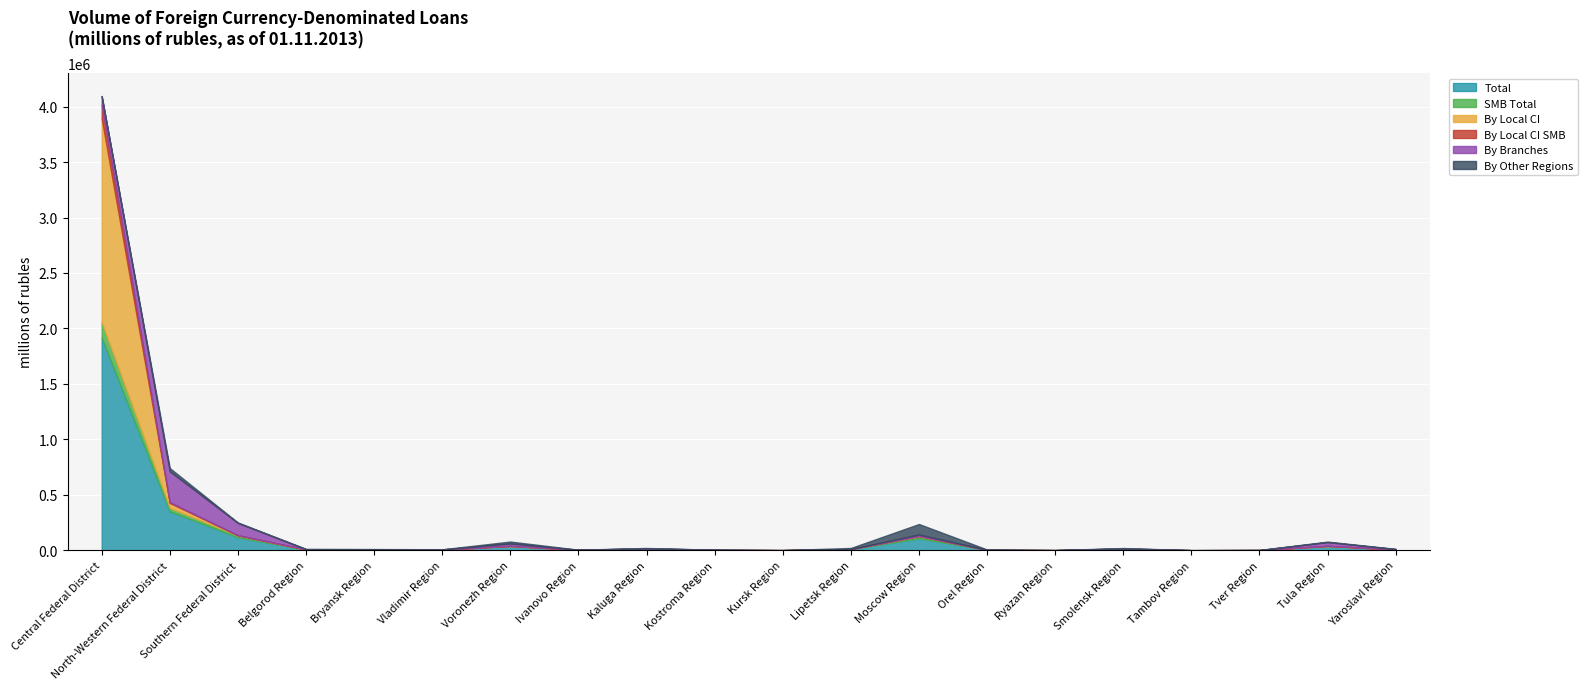

The By Branches series shows 6212 at Smolensk Region. True or false?

True